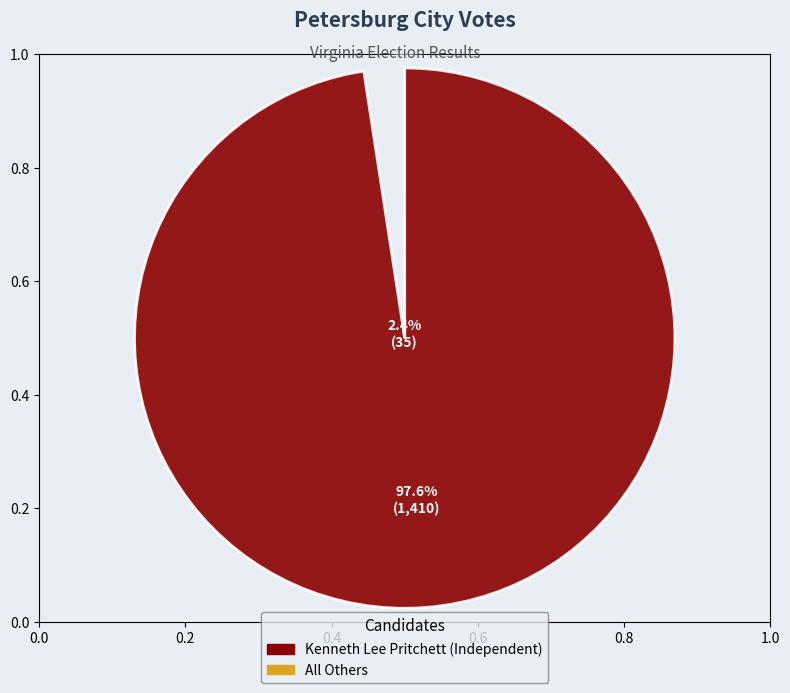

Which slice is the smallest?

All Others